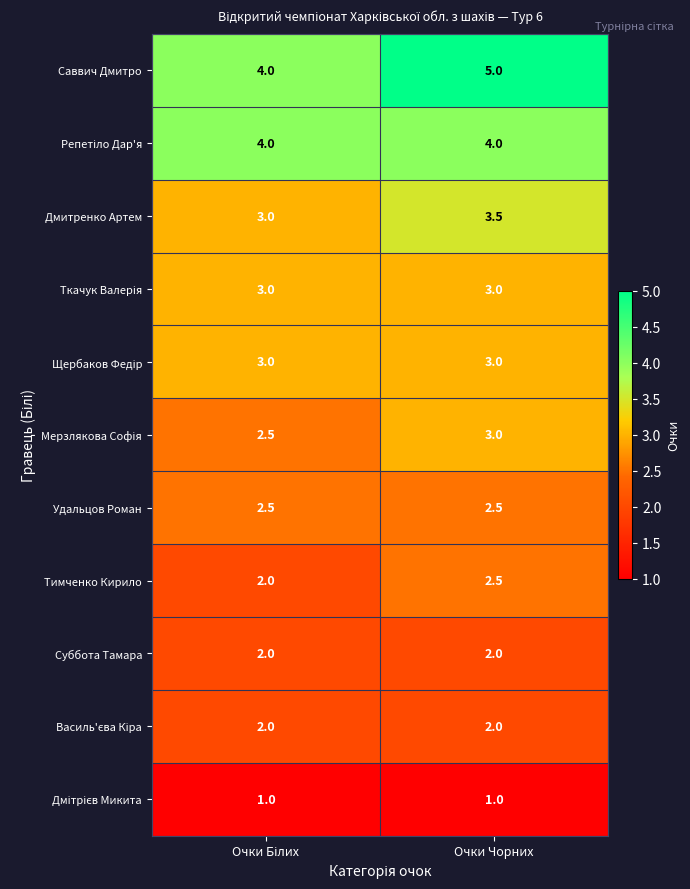

True or false: Удальцов Роман has a value of 0.8 at Очки Чорних.

False